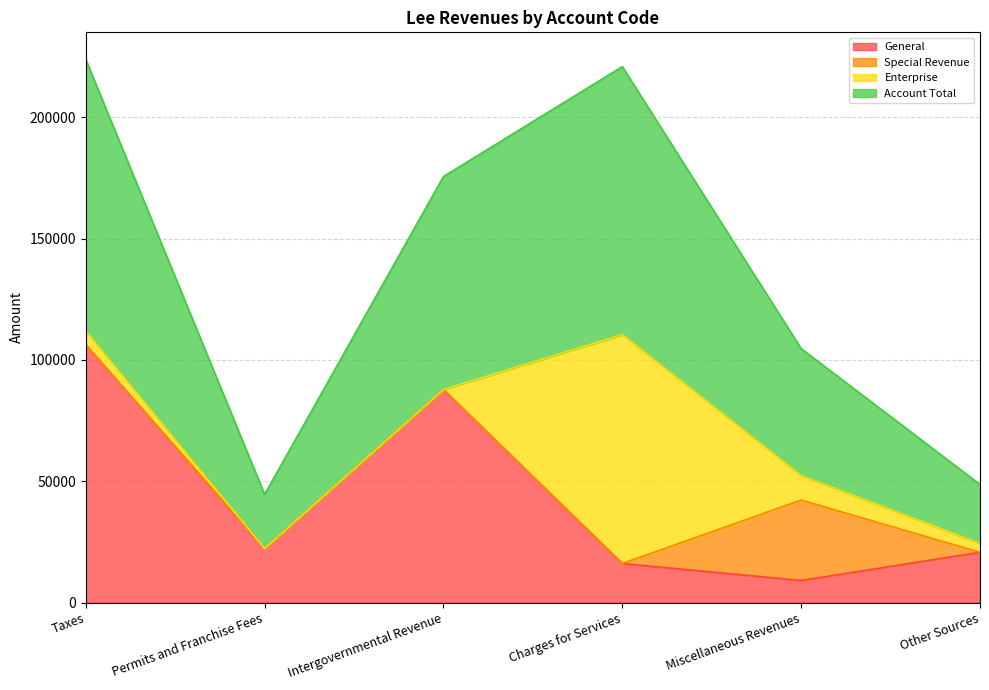

Which series has the widest spread of values?

General